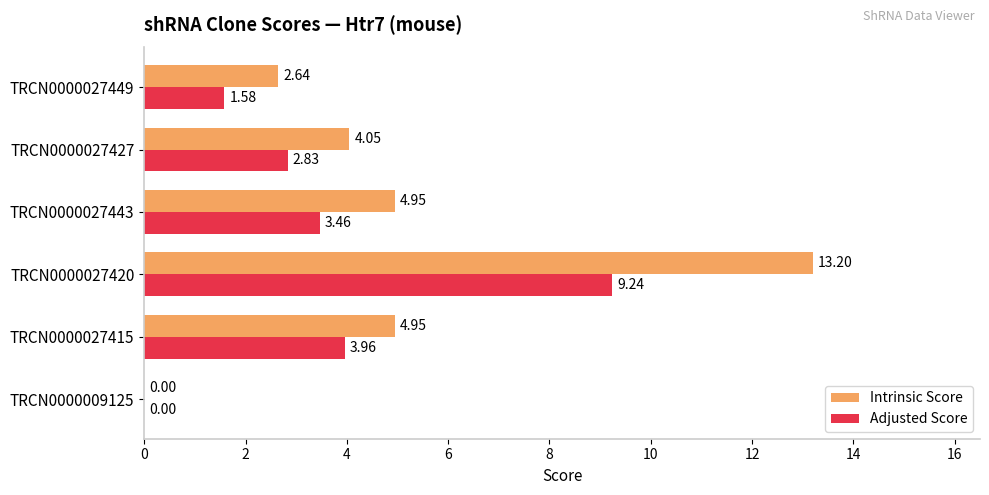

What is the sum of all Intrinsic Score values?

29.8